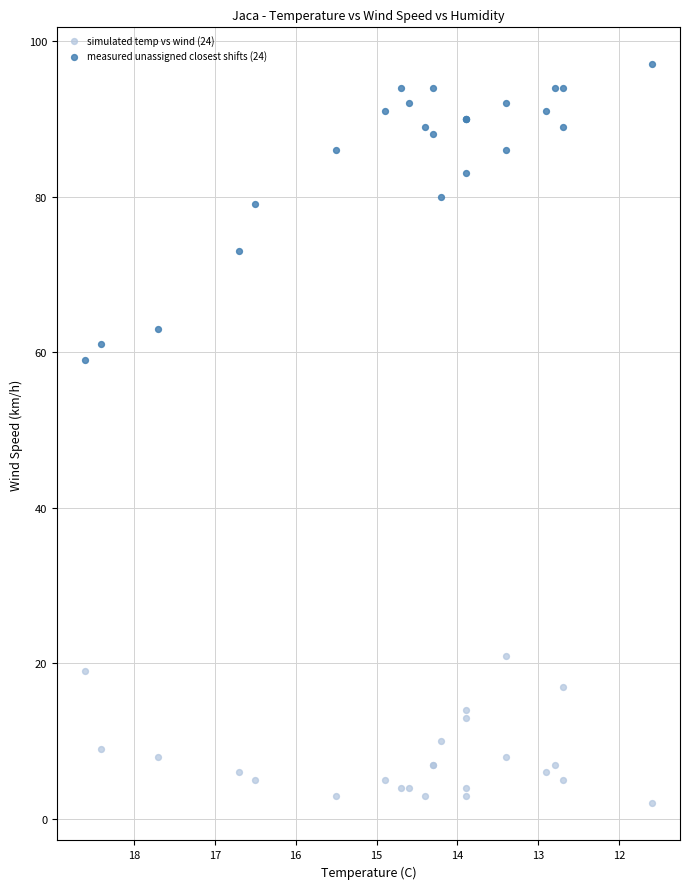

Which series contains the lowest Y value?

simulated temp vs wind (24)